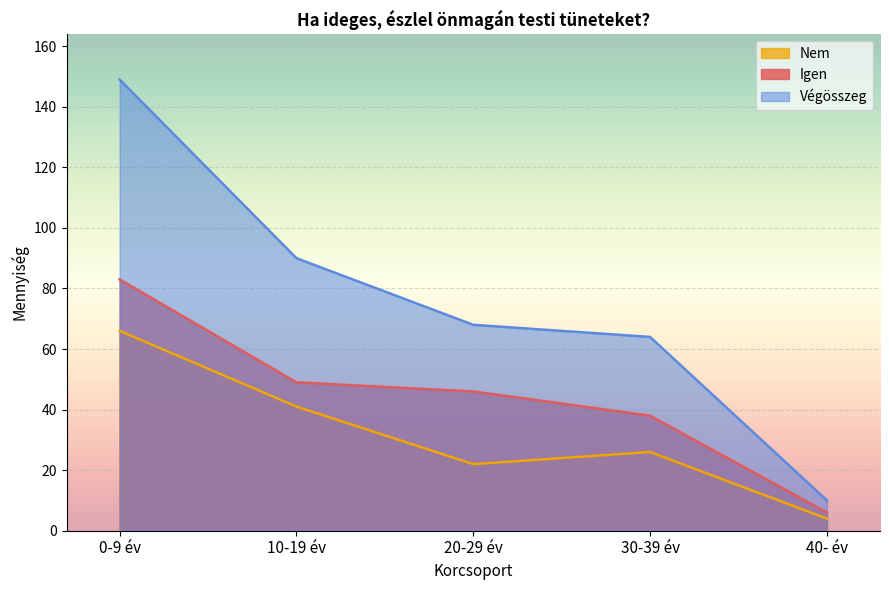

Reading right to left, list all the values displayed in this chart.

Igen: 40- év=6	30-39 év=38	20-29 év=46	10-19 év=49	0-9 év=83
Nem: 40- év=4	30-39 év=26	20-29 év=22	10-19 év=41	0-9 év=66
Végösszeg: 40- év=10	30-39 év=64	20-29 év=68	10-19 év=90	0-9 év=149